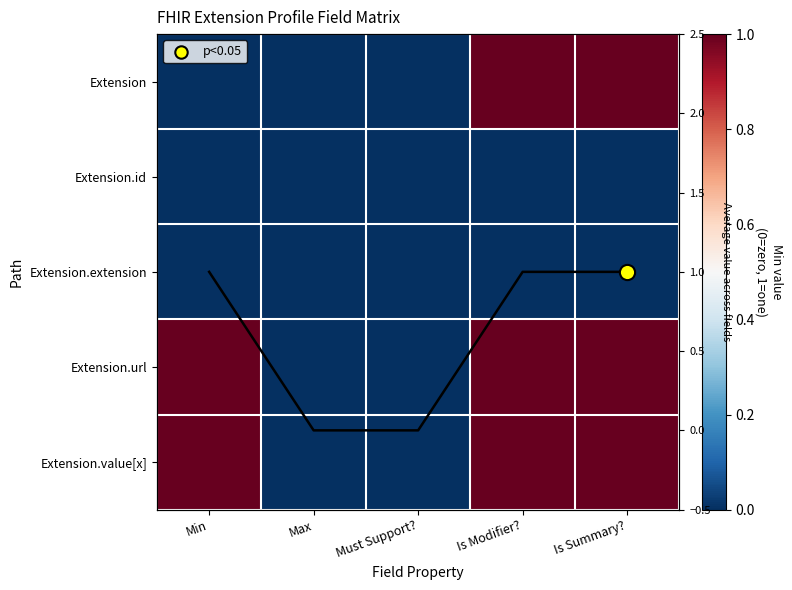

What is the difference between the maximum and minimum values in the Extension series?

1